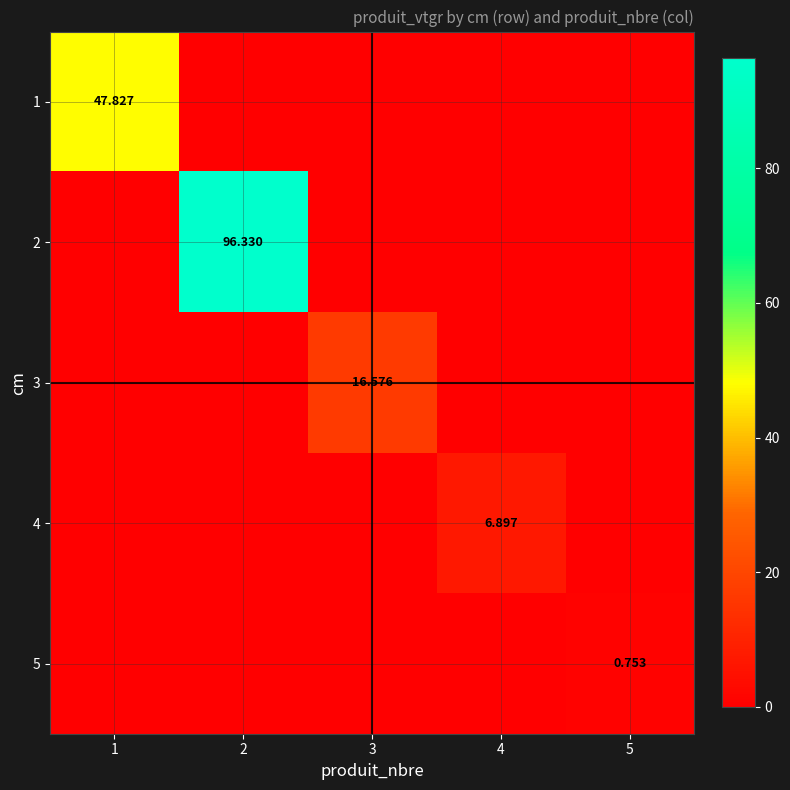

At how many categories does at least one series exceed 39?

2